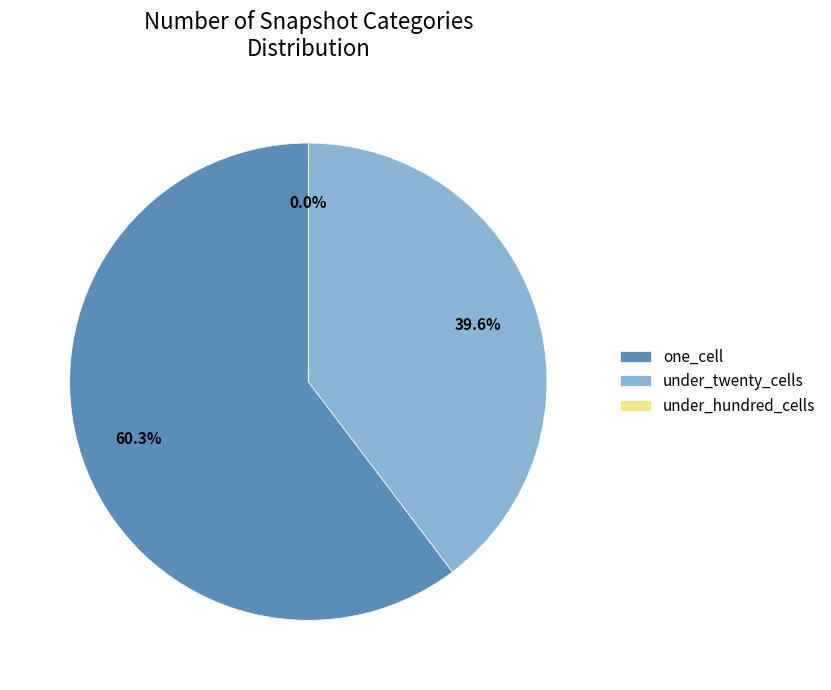

Which category has the biggest portion of the pie?

one_cell